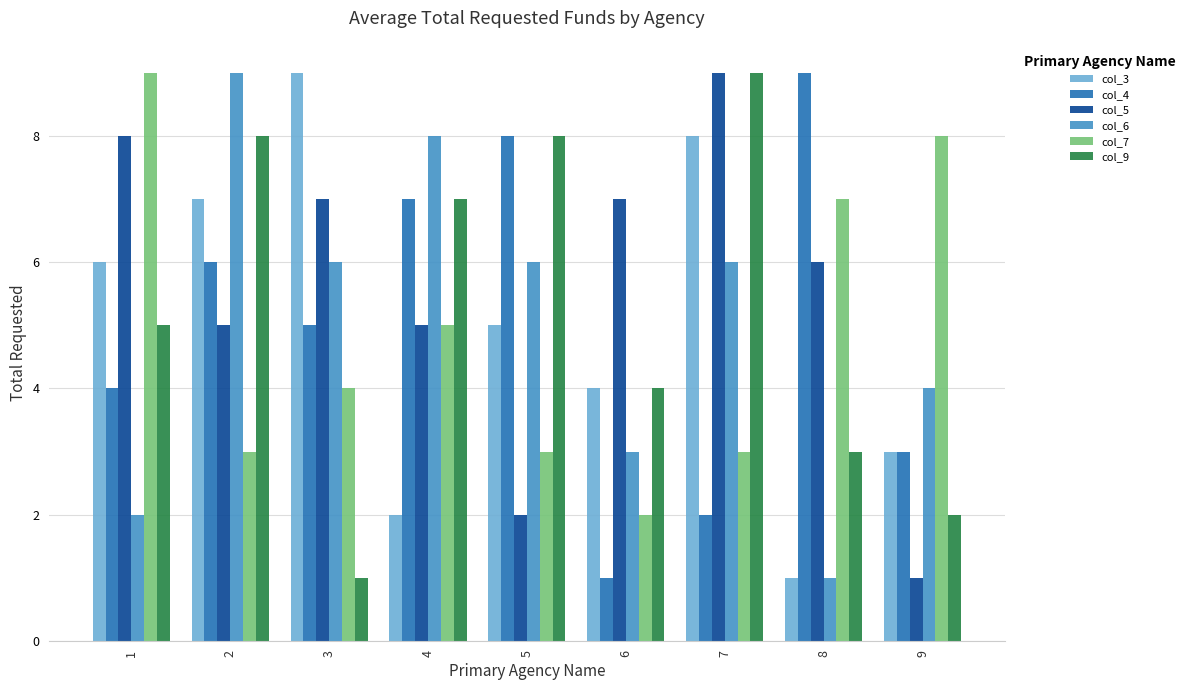

Which series changed the most between 3 and 8?

col_3